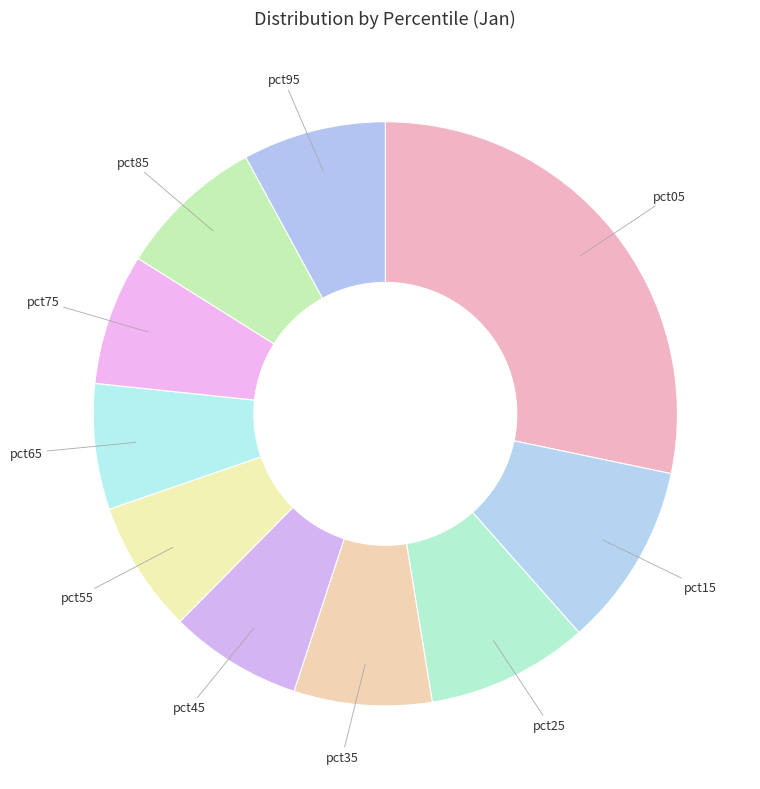

Does any single category account for the majority?

No